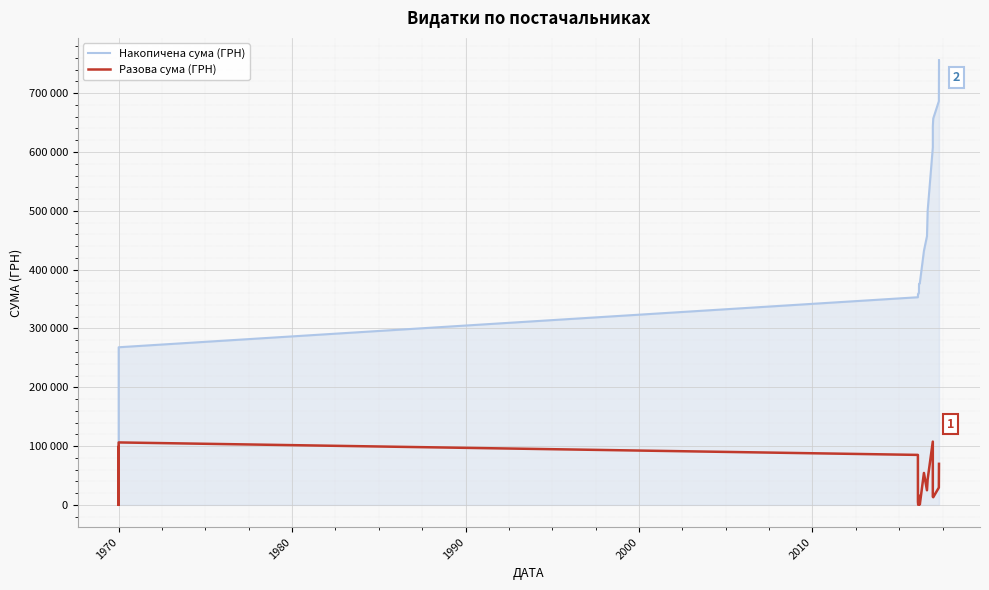

At 1970, list the series in order from largest to smallest.

Накопичена сума (ГРН), Разова сума (ГРН)